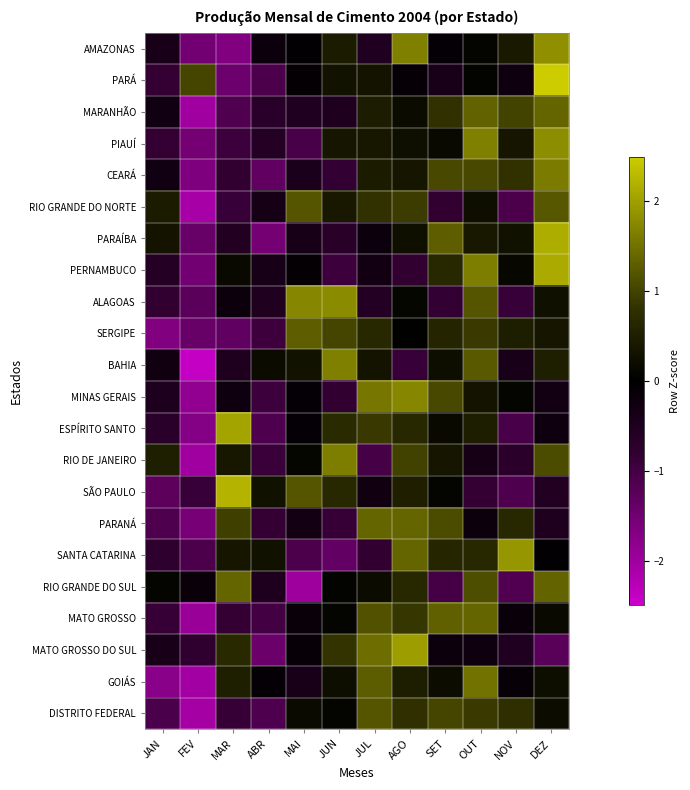

Rank the series at DEZ from highest to lowest value.

PARÁ, PARAÍBA, PERNAMBUCO, AMAZONAS, PIAUÍ, CEARÁ, MARANHÃO, RIO GRANDE DO SUL, RIO GRANDE DO NORTE, RIO DE JANEIRO, BAHIA, SERGIPE, ALAGOAS, GOIÁS, DISTRITO FEDERAL, MATO GROSSO, SANTA CATARINA, ESPÍRITO SANTO, MINAS GERAIS, PARANÁ, SÃO PAULO, MATO GROSSO DO SUL